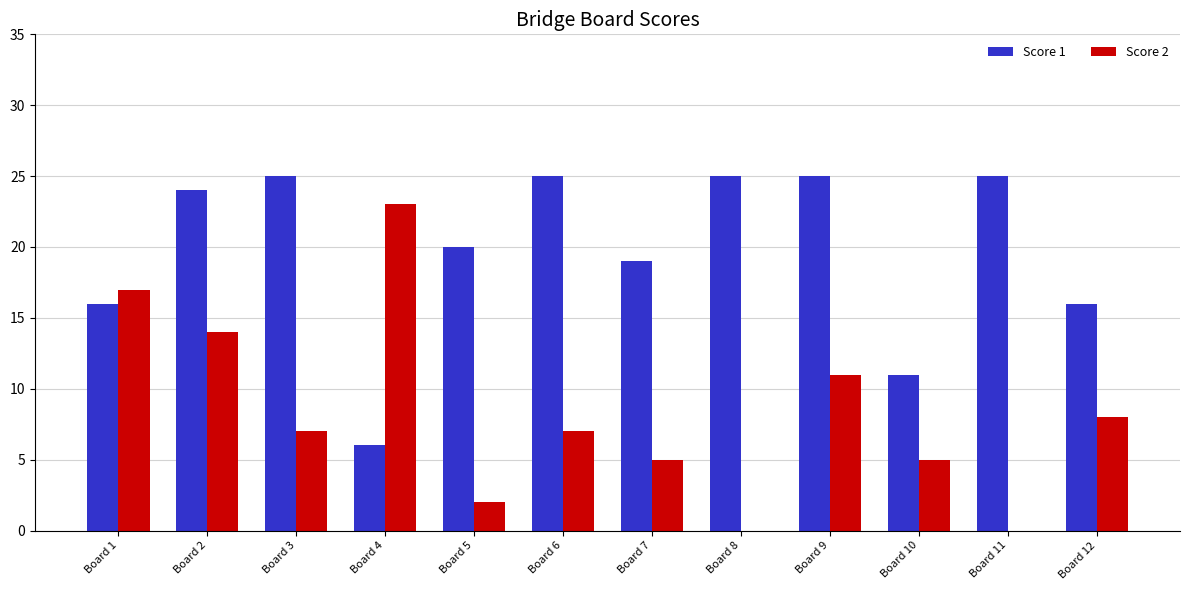

Is it true that Score 2 equals 7 at Board 6?

True